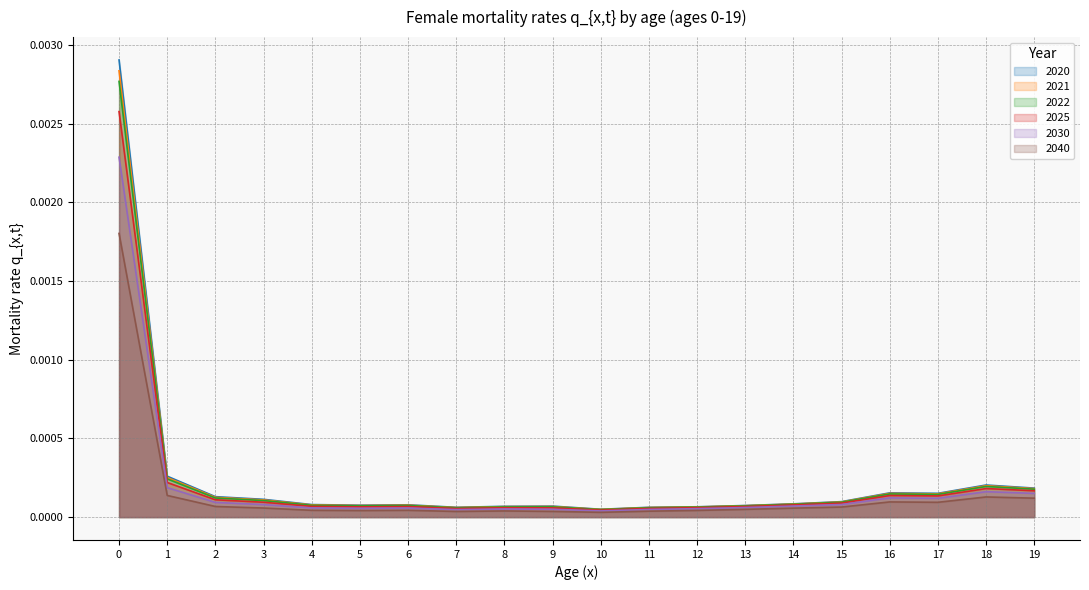

Is it true that 2022 equals 0.0 at 8?

True